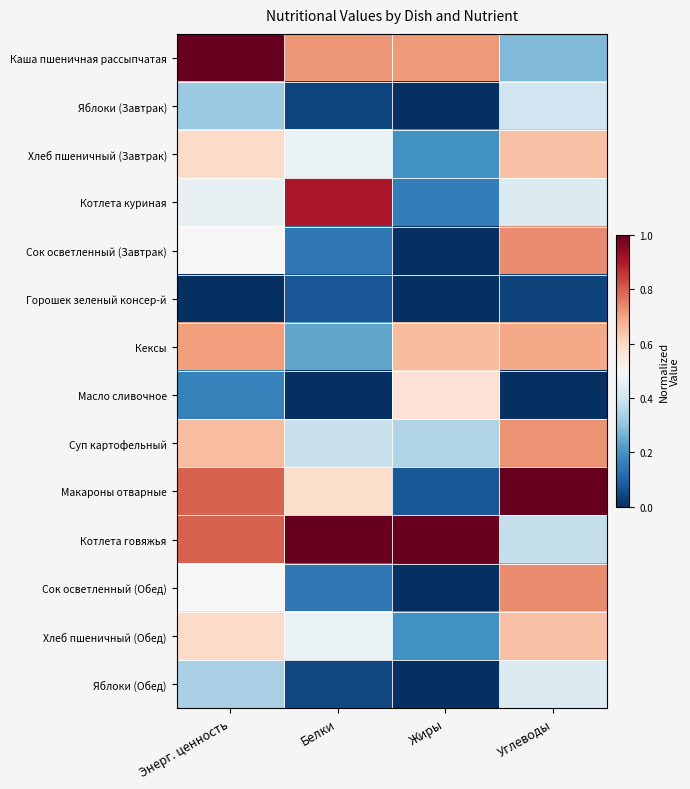

What is the maximum value shown in the chart?

1.0